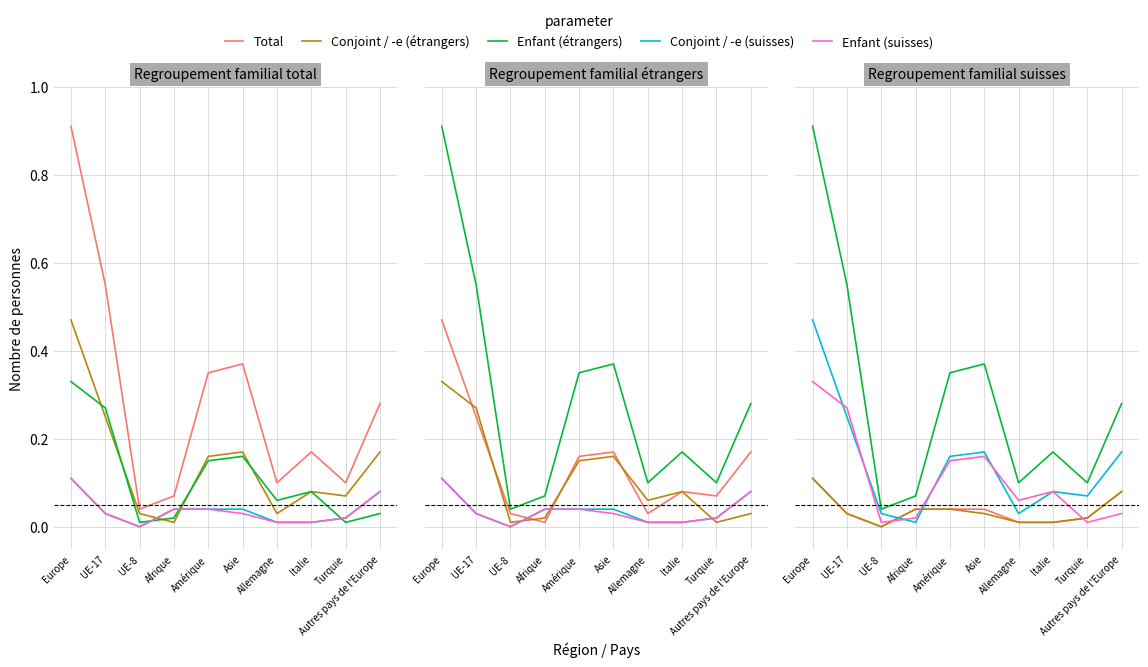

What is the total value across all series at Afrique?

0.2